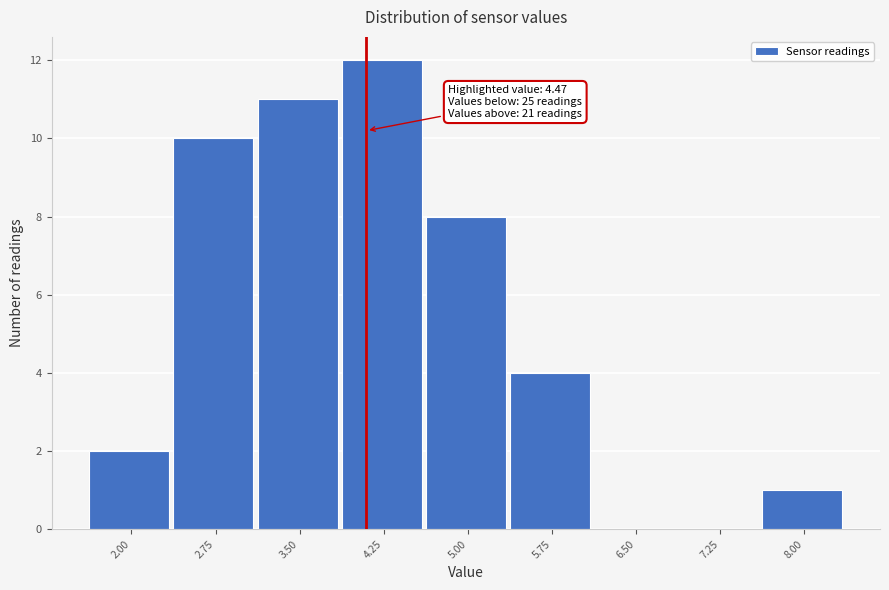

Reading left to right, extract all data points from this chart.

2.00=2	2.75=10	3.50=11	4.25=12	5.00=8	5.75=4	6.50=0	7.25=0	8.00=1